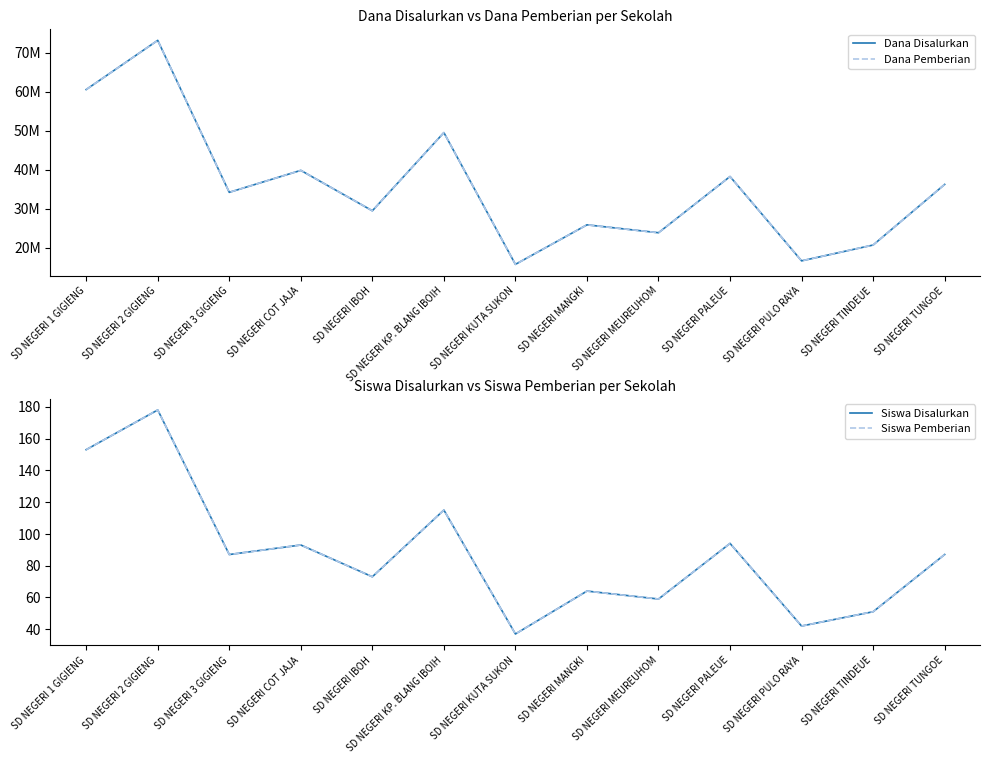

Is the value of Dana Disalurkan at SD NEGERI COT JAJA greater than the value of Siswa Pemberian at SD NEGERI IBOH?

Yes